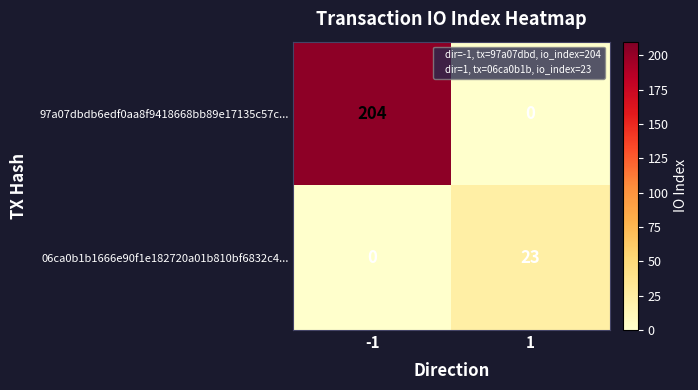

Reading left to right, what are all the values shown in this chart?

97a07dbdb6edf0aa8f9418668bb89e17135c57c...: -1=204	1=0
06ca0b1b1666e90f1e182720a01b810bf6832c4...: -1=0	1=23